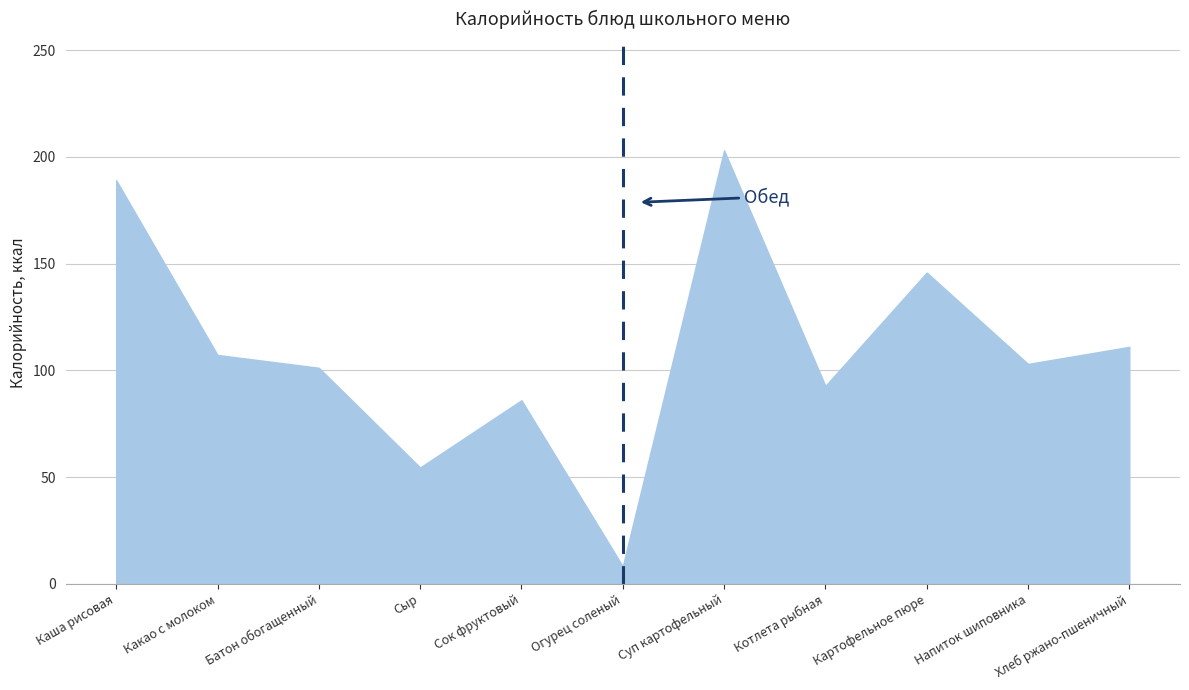

At which label does the data first exceed 103?

Каша рисовая